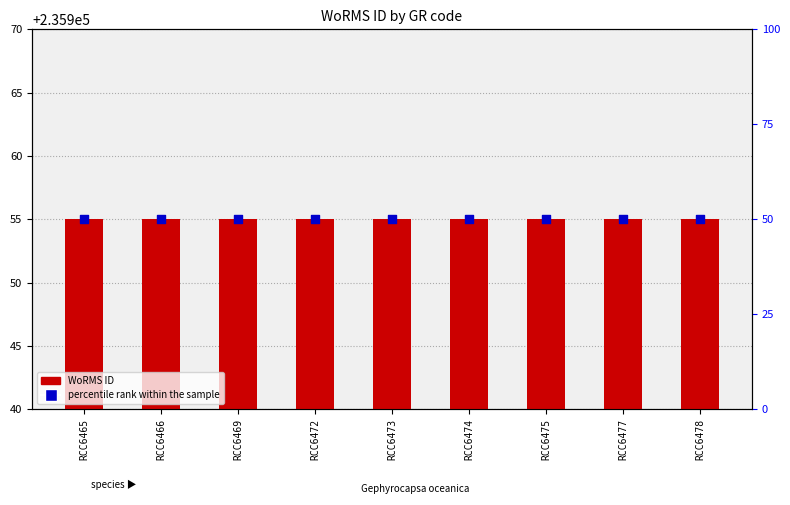

What are all the series names shown in the legend?

WoRMS ID, percentile rank within the sample